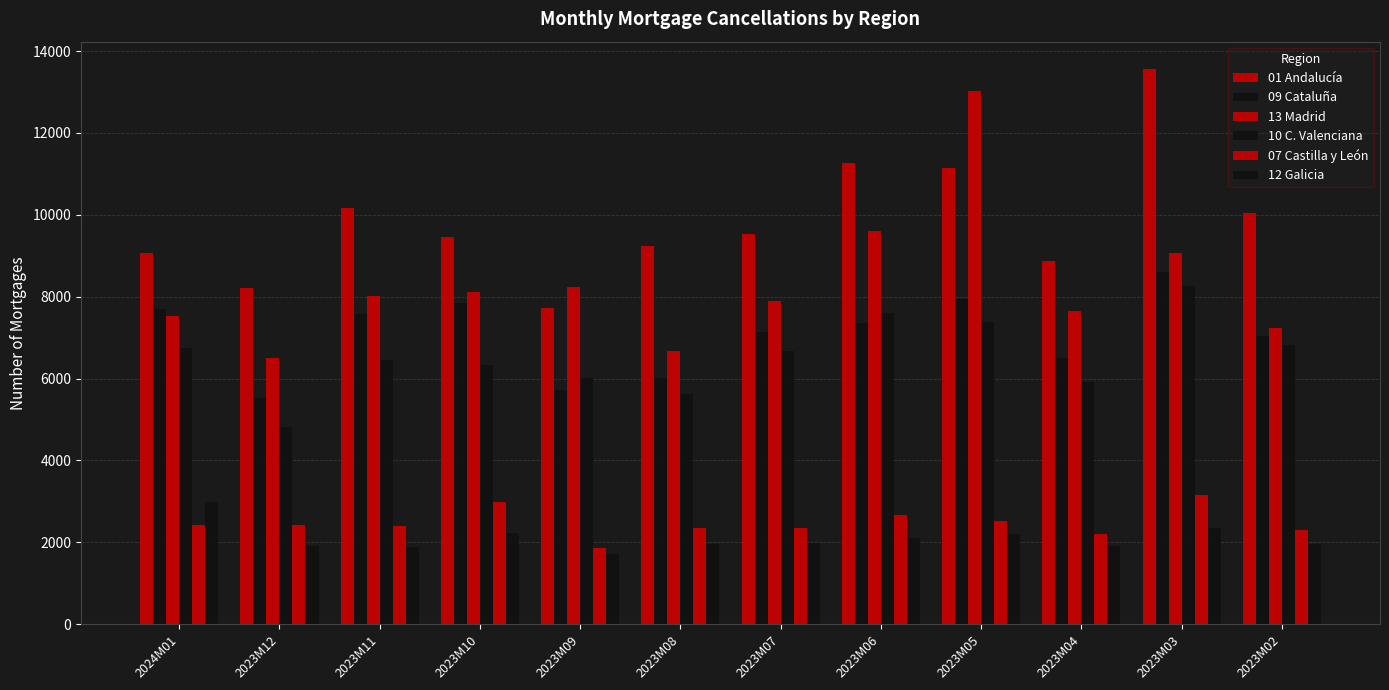

At which label does 01 Andalucía reach its minimum?

2023M09